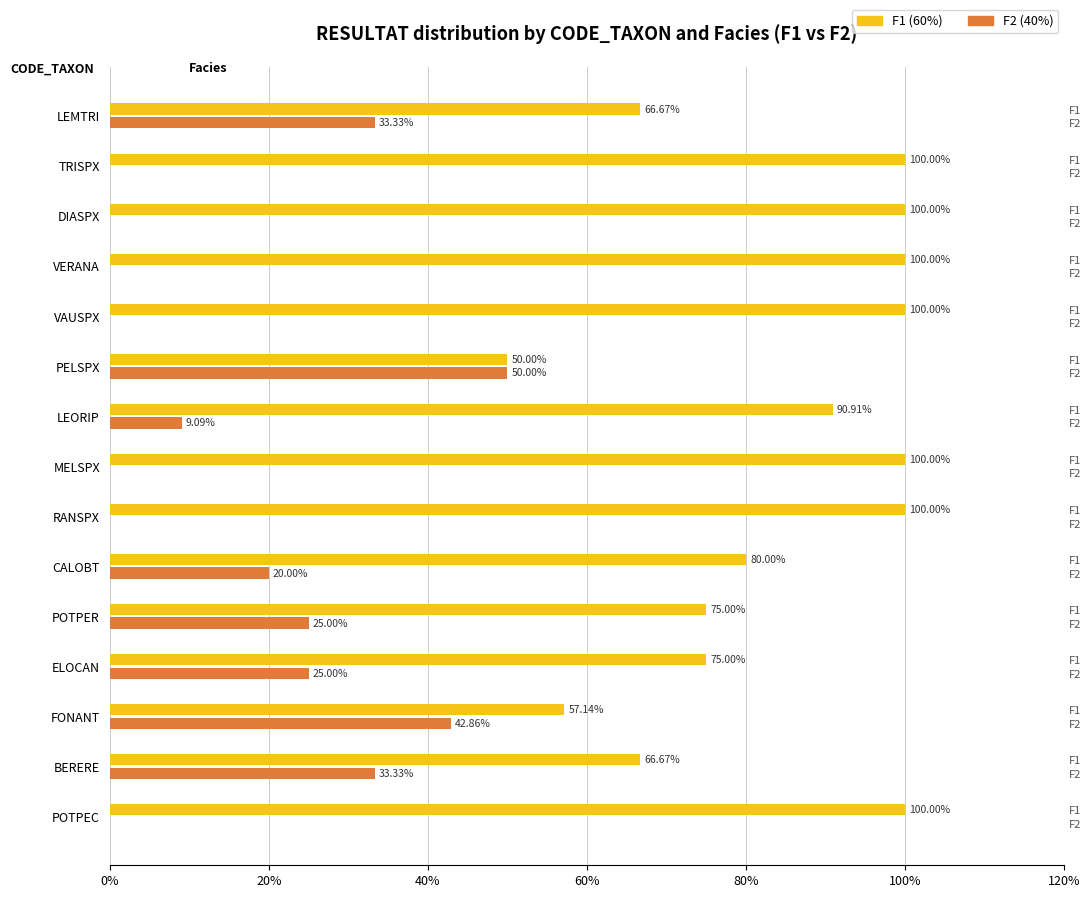

Does the chart contain stacked bars?

No